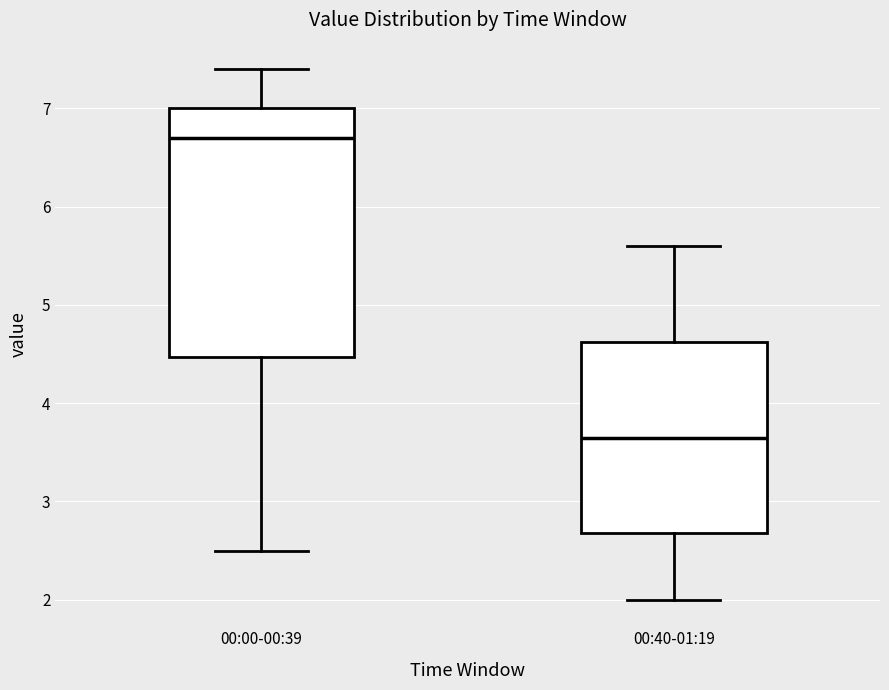

Which box is the tallest, from its lower edge to its upper edge?

00:00-00:39